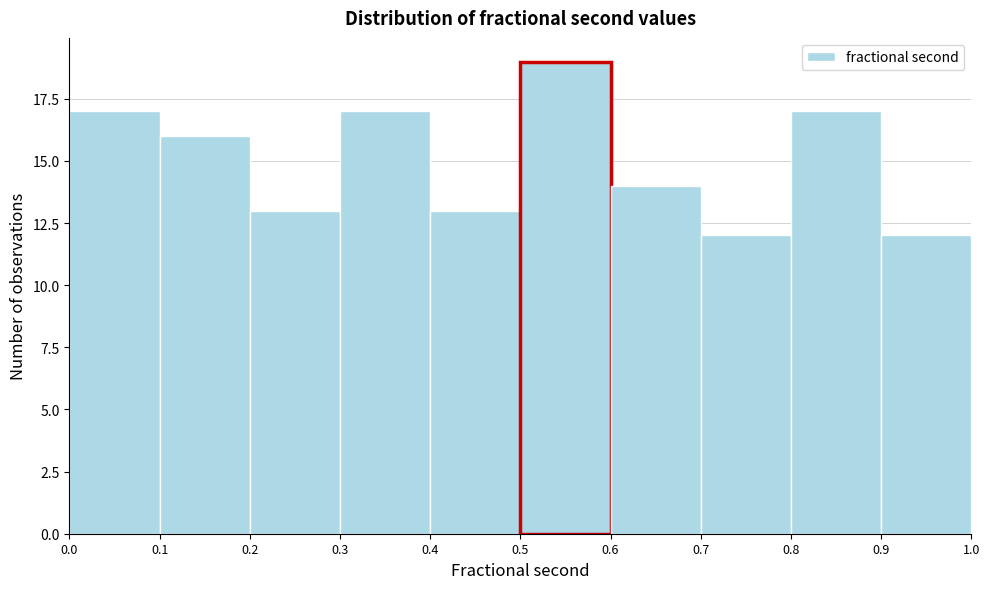

Reading left to right, list every bar in this chart as the range it spans on the x-axis followed by its height. The values are not printed on the chart, so give them approximately, as read against the axis.

0.0 to 0.1: 17
0.1 to 0.2: 16
0.2 to 0.3: 13
0.3 to 0.4: 17
0.4 to 0.5: 13
0.5 to 0.6: 19
0.6 to 0.7: 14
0.7 to 0.8: 12
0.8 to 0.9: 17
0.9 to 1.0: 12